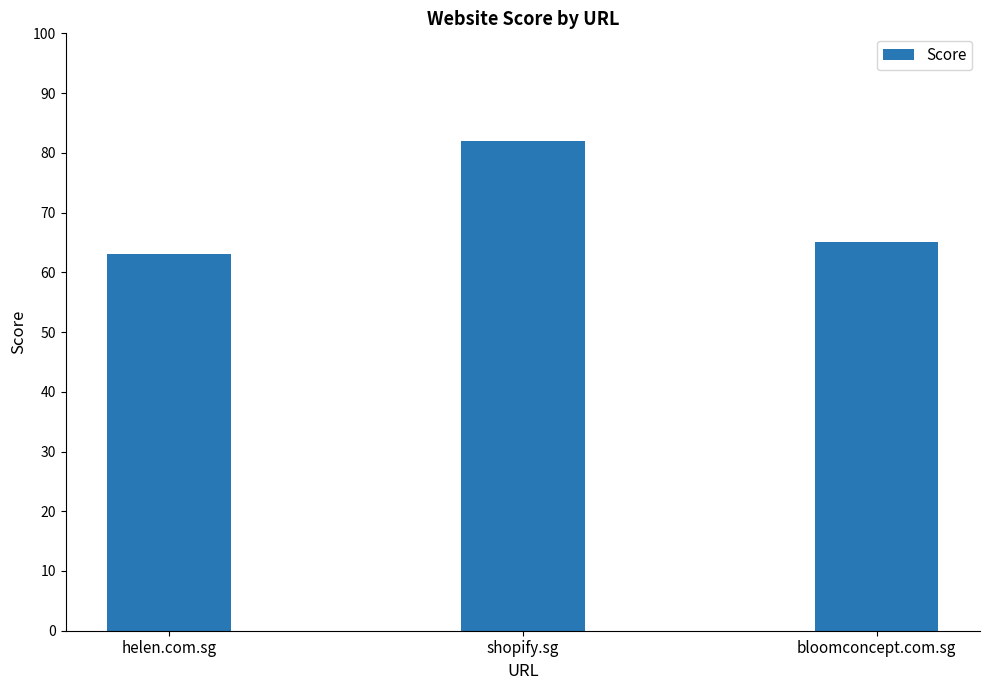

What is the sum of all values?

210